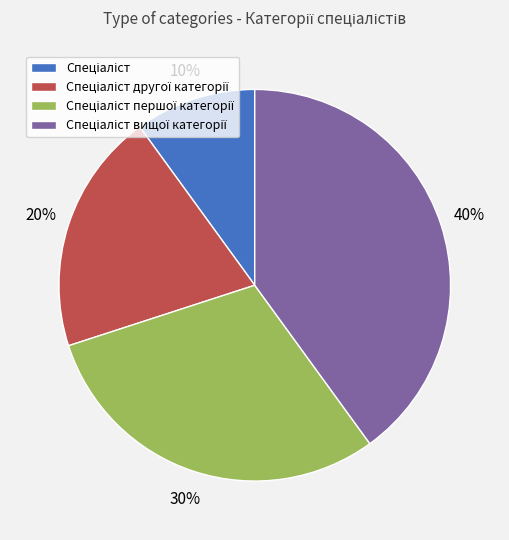

To the nearest percent, what is the average slice percentage?

25%